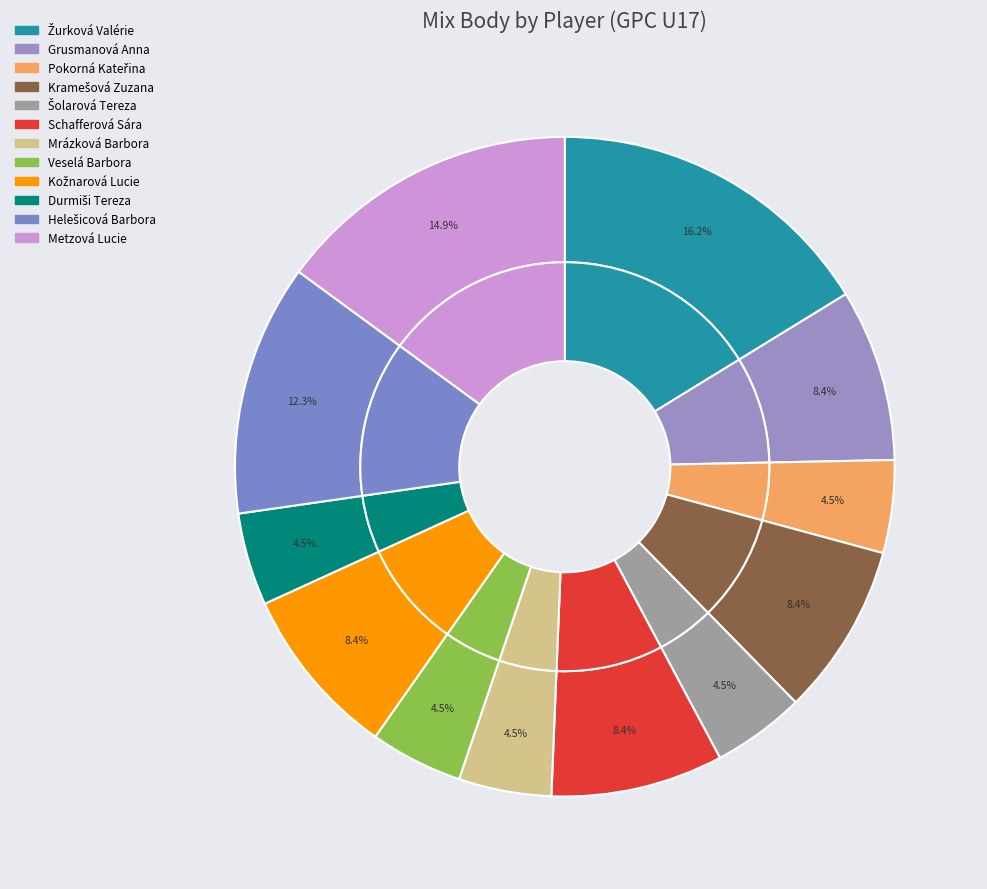

To the nearest percent, what is the average slice percentage?

8%